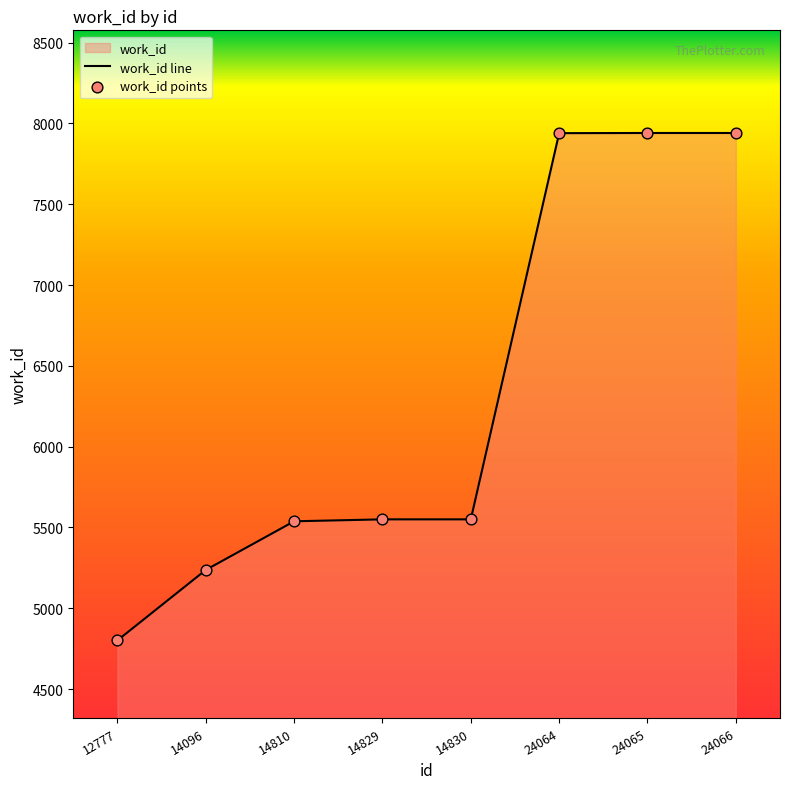

What is the change in value from 14096 to 24065?

+2704